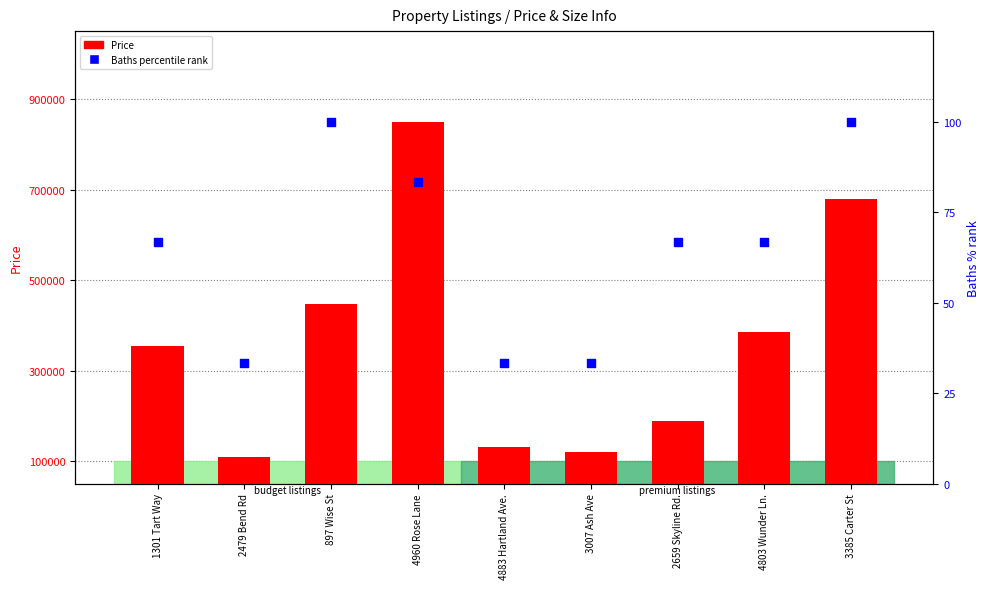

Which series has the largest total across all categories?

Price